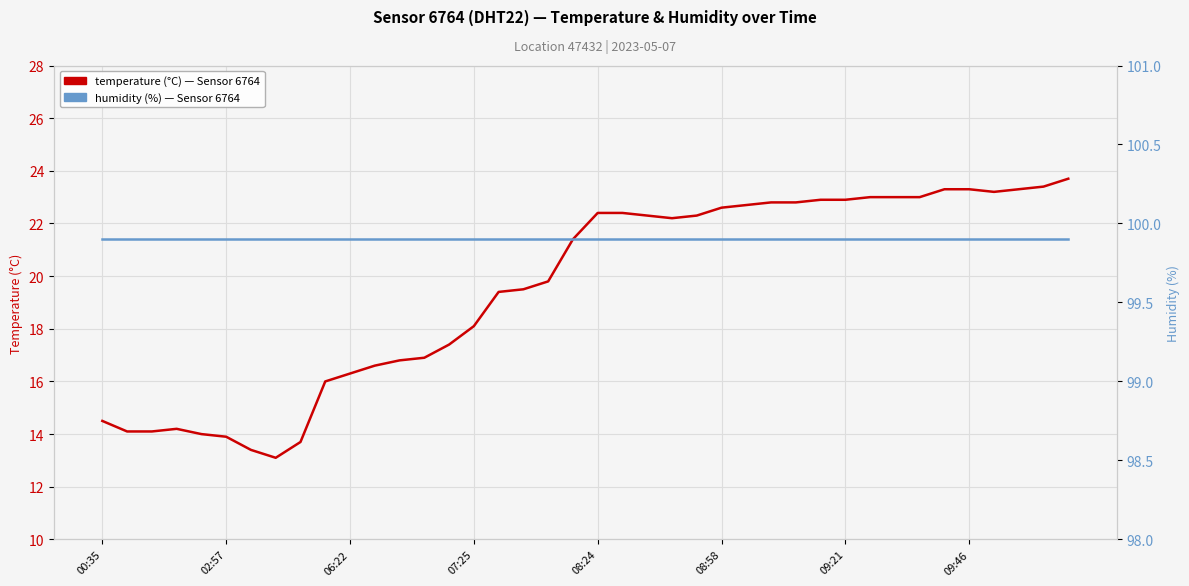

What is the total value across all series at 27?

122.7